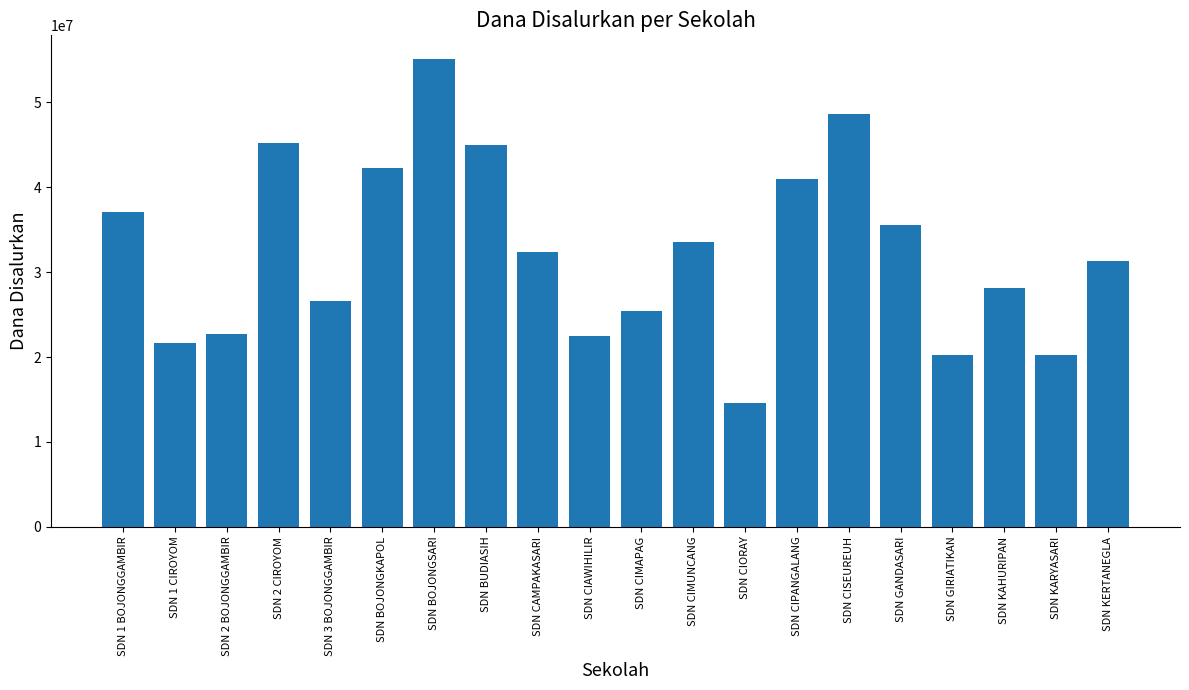

At which category does the chart reach its peak across all series?

SDN BOJONGSARI